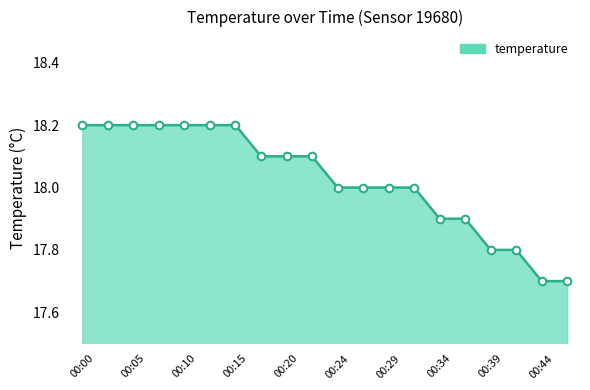

What is the difference between the maximum and minimum values?

0.5